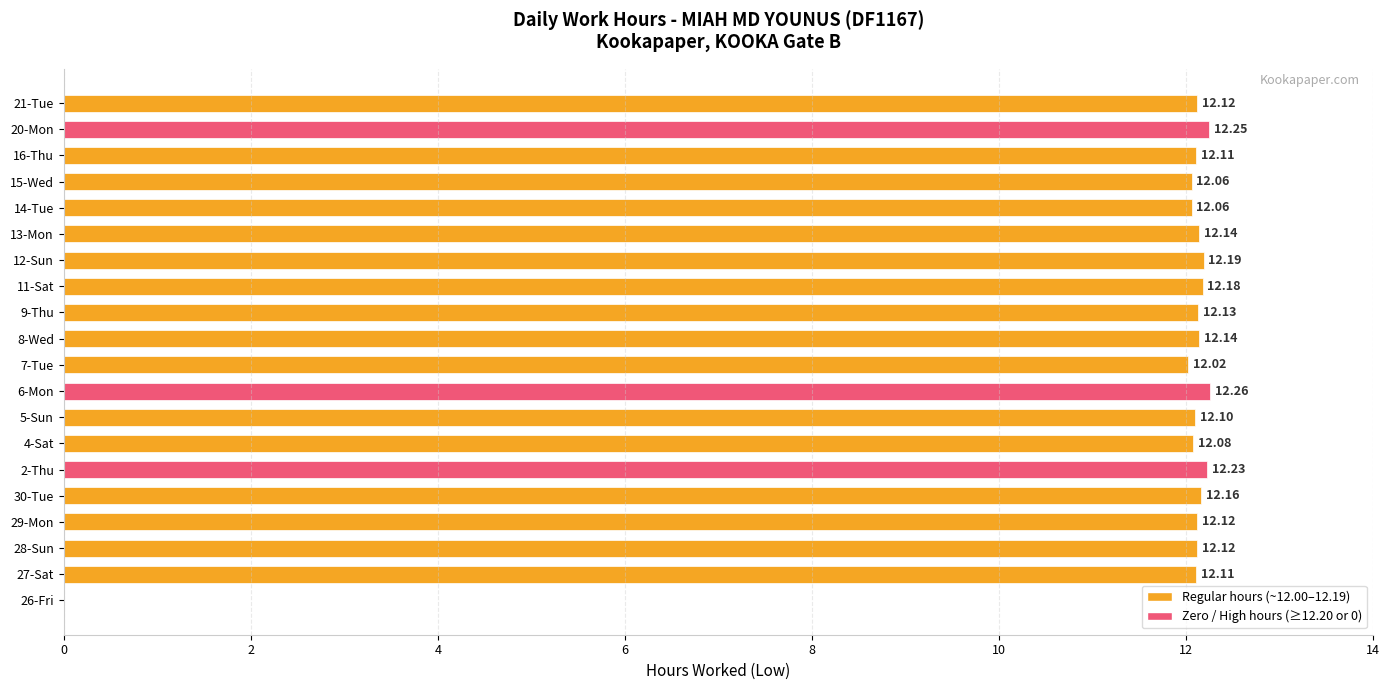

What is the sum of all values?

230.6